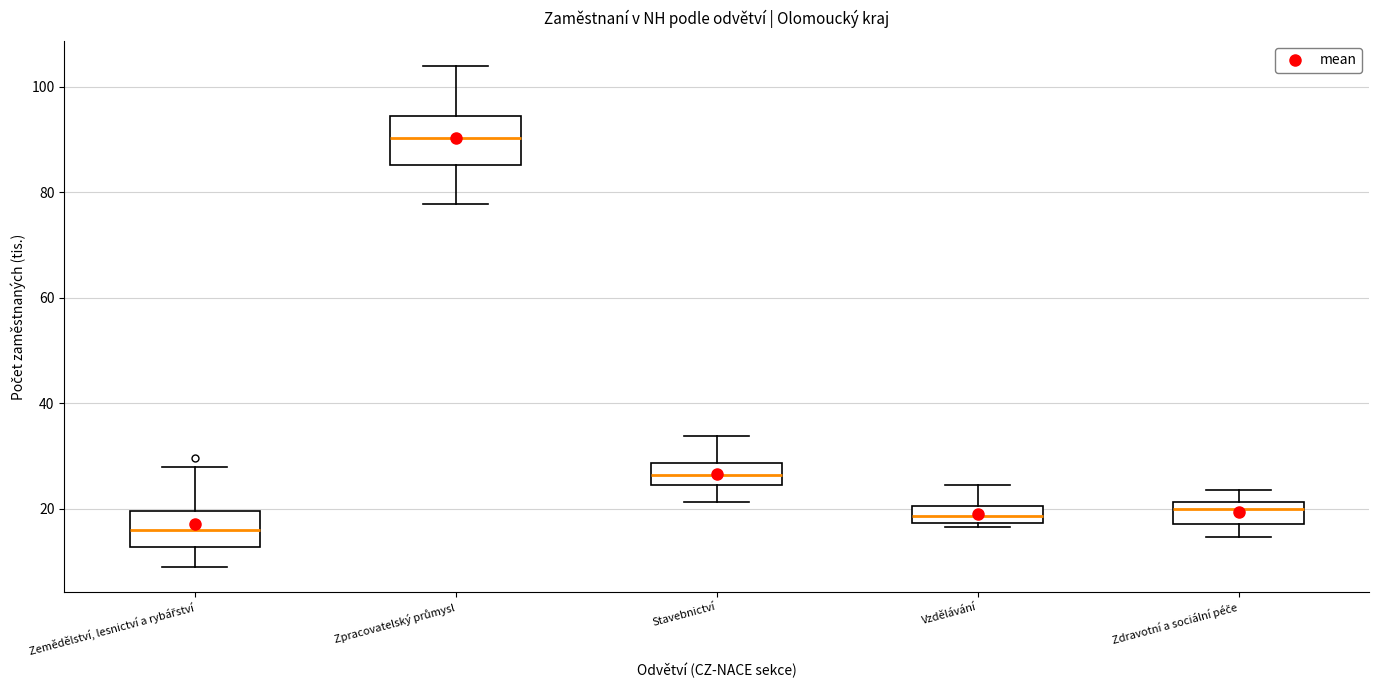

Reading left to right, read every box against the y-axis: the position of its median line, the range the box covers, and the ends of its whiskers. The values are not printed on the chart, so give them approximately, as read against the axis.

Zemědělství, lesnictví a rybářství: median 16, box 12 to 20, whiskers 8 to 28
Zpracovatelský průmysl: median 90, box 86 to 94, whiskers 78 to 104
Stavebnictví: median 26, box 24 to 28, whiskers 22 to 34
Vzdělávání: median 18 (inside the box), box 18 to 20, whiskers 16 to 24
Zdravotní a sociální péče: median 20, box 18 to 22, whiskers 14 to 24